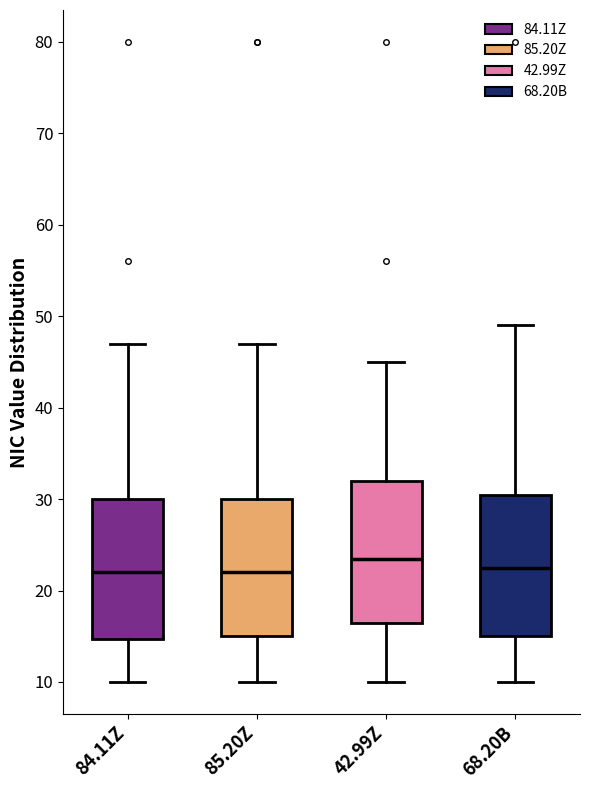

Reading left to right, transcribe this box plot: for each box, give where its median line is, the range the box spans, and where its two whiskers end, as read against the y-axis. The values are not printed on the chart, so give them approximately, as read against the axis.

84.11Z: median 22, box 15 to 30, whiskers 10 to 47
85.20Z: median 22, box 15 to 30, whiskers 10 to 47
42.99Z: median 24, box 17 to 32, whiskers 10 to 45
68.20B: median 23, box 15 to 31, whiskers 10 to 49